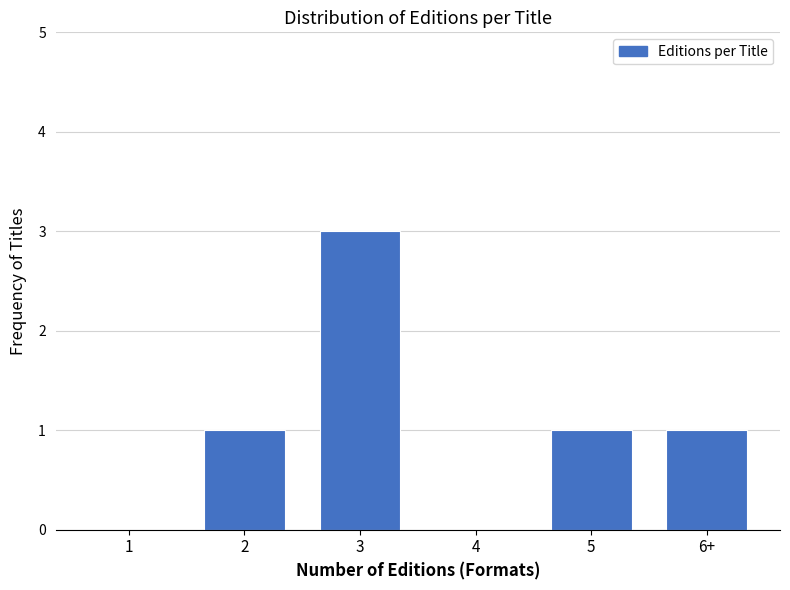

Reading left to right, extract all data points from this chart.

1=0	2=1	3=3	4=0	5=1	6+=1